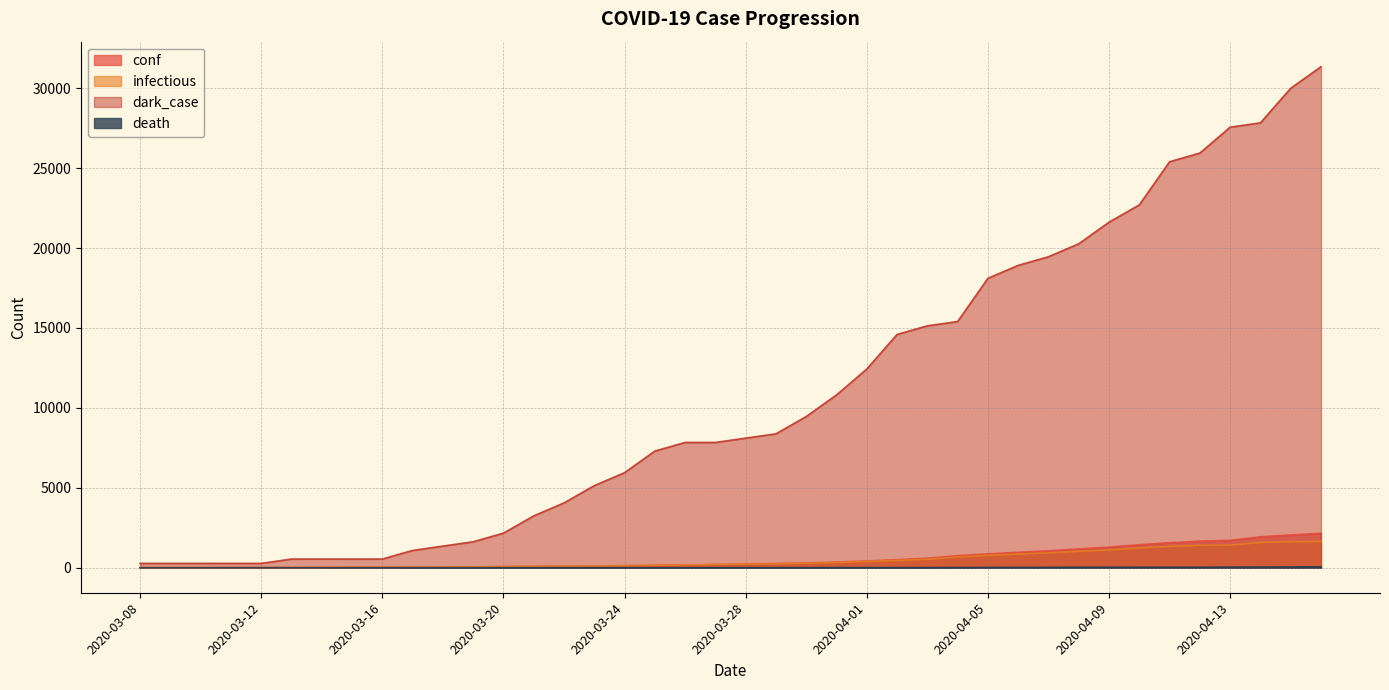

Which series has the largest total across all categories?

dark_case